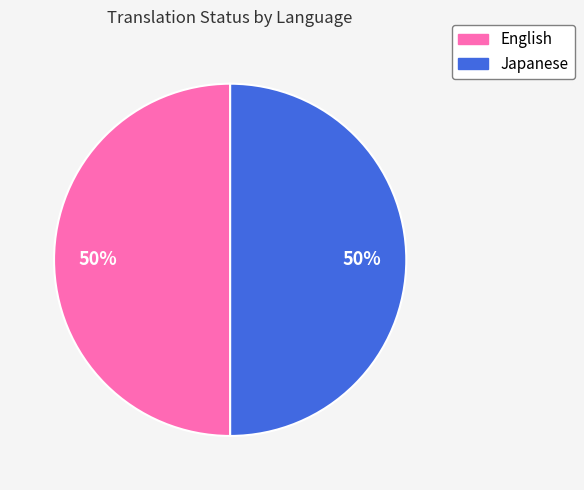

To the nearest percent, what is the average slice percentage?

50%